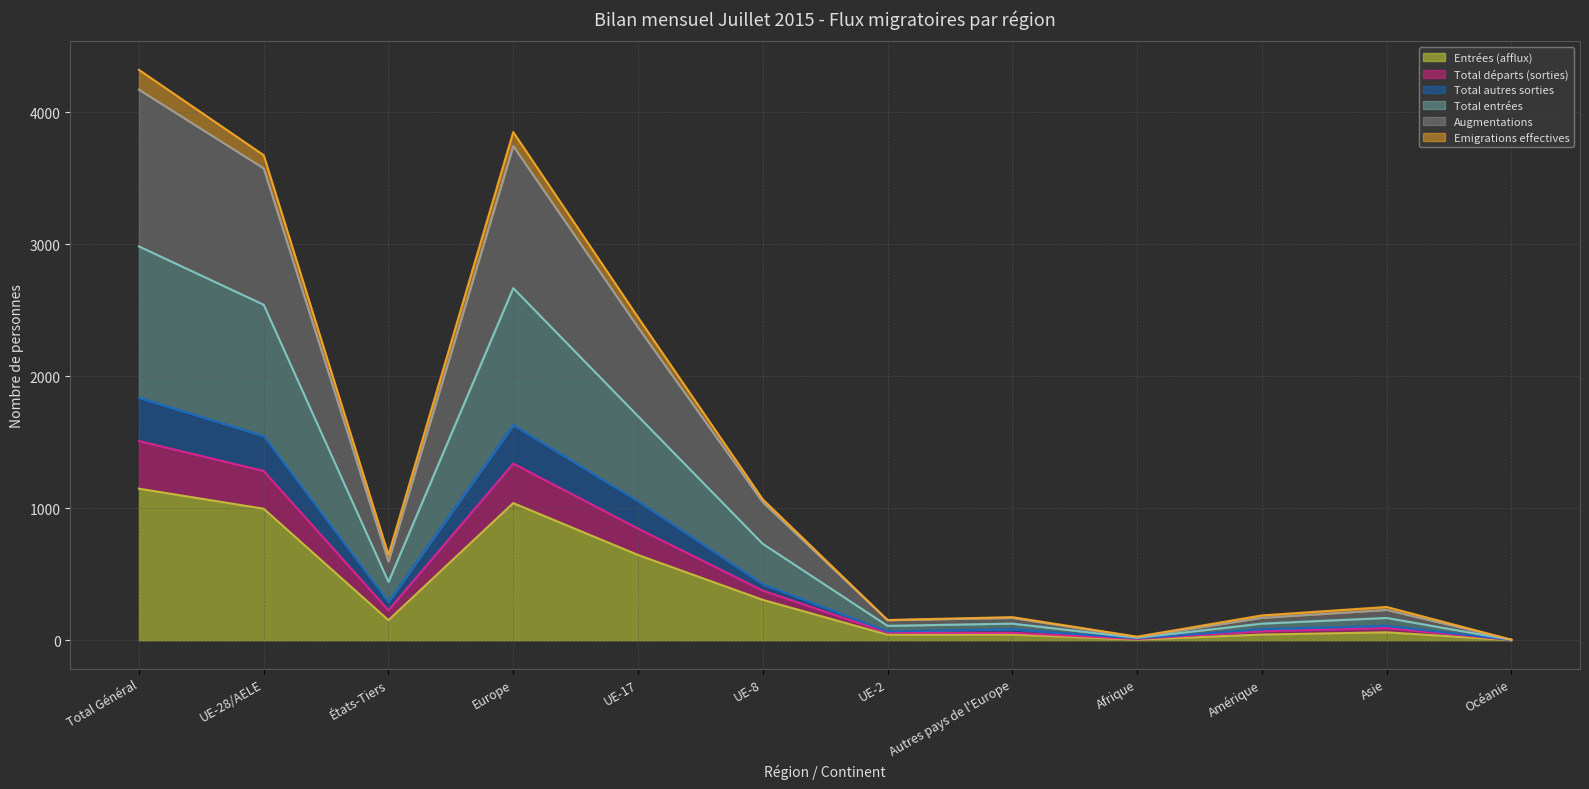

Where is the first local maximum for Total autres sorties?

Europe